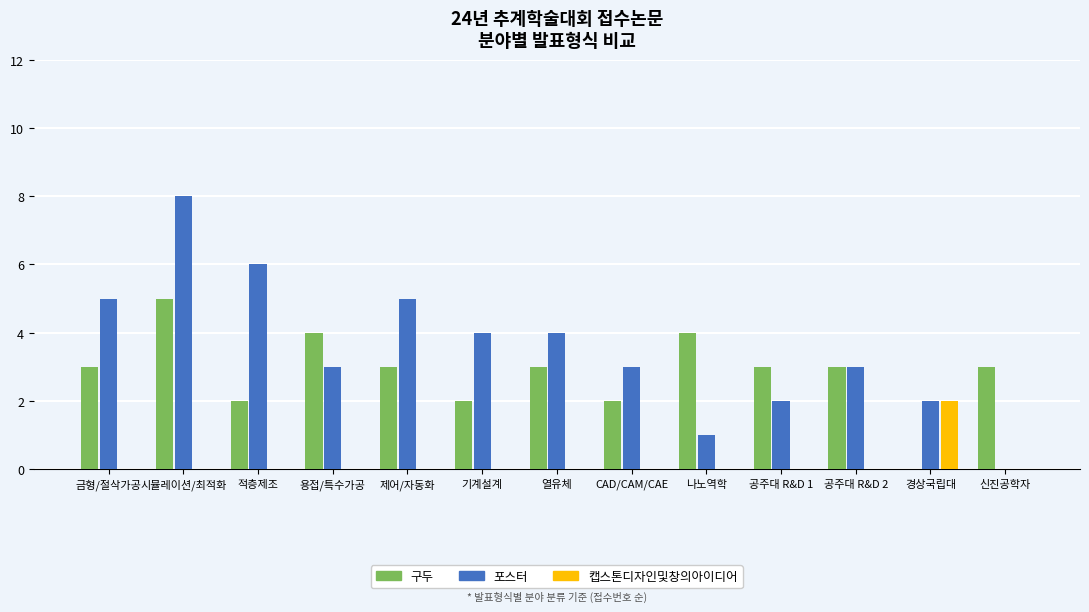

Reading left to right, extract all data points from this chart.

구두: 금형/절삭가공=3	시뮬레이션/최적화=5	적층제조=2	용접/특수가공=4	제어/자동화=3	기계설계=2	열유체=3	CAD/CAM/CAE=2	나노역학=4	공주대 R&D 1=3	공주대 R&D 2=3	경상국립대=0	신진공학자=3
포스터: 금형/절삭가공=5	시뮬레이션/최적화=8	적층제조=6	용접/특수가공=3	제어/자동화=5	기계설계=4	열유체=4	CAD/CAM/CAE=3	나노역학=1	공주대 R&D 1=2	공주대 R&D 2=3	경상국립대=2	신진공학자=0
캡스톤디자인및창의아이디어: 금형/절삭가공=0	시뮬레이션/최적화=0	적층제조=0	용접/특수가공=0	제어/자동화=0	기계설계=0	열유체=0	CAD/CAM/CAE=0	나노역학=0	공주대 R&D 1=0	공주대 R&D 2=0	경상국립대=2	신진공학자=0